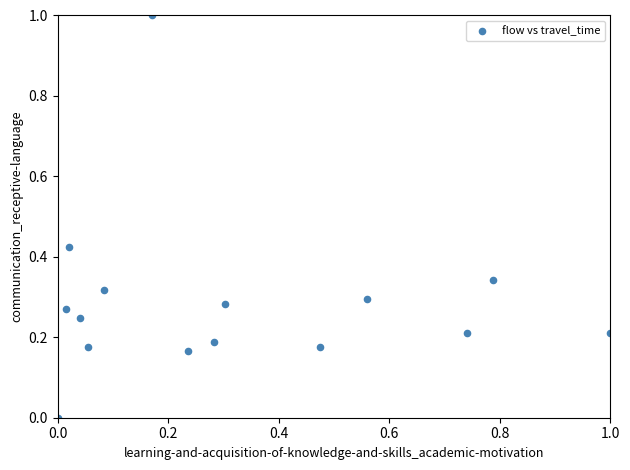

What is the range of Y values (max minus min)?

1.0